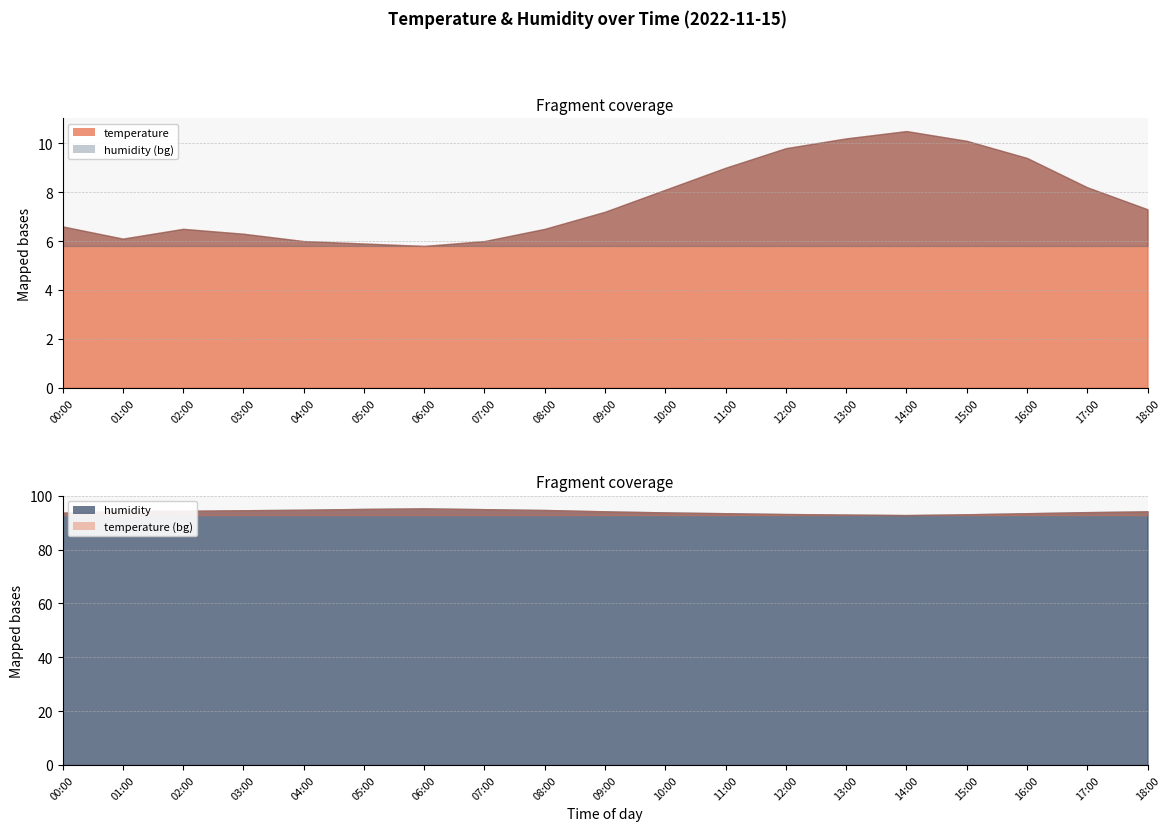

True or false: temperature and humidity intersect in this chart.

False